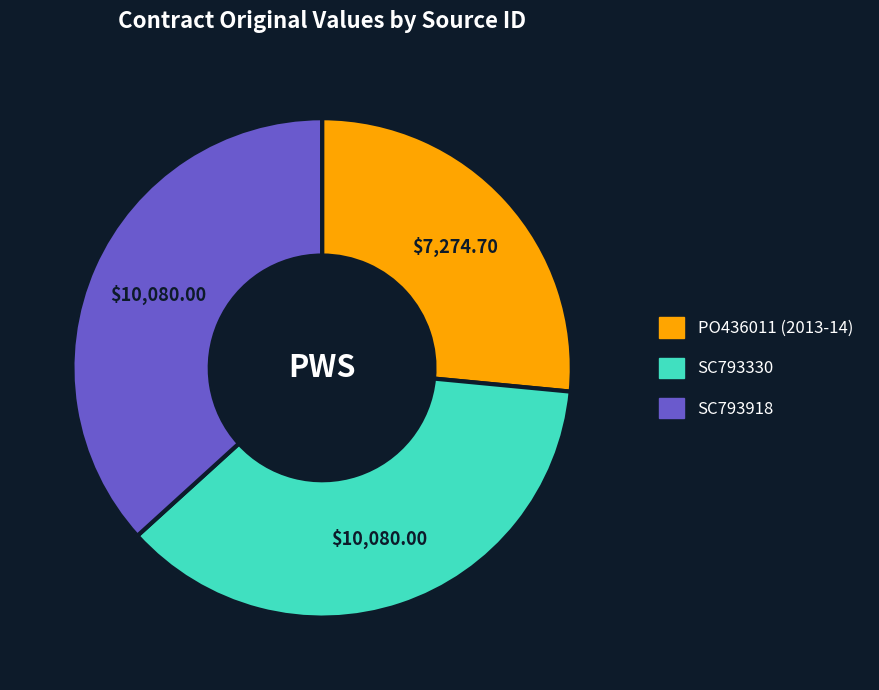

Is there a majority slice in this chart?

No